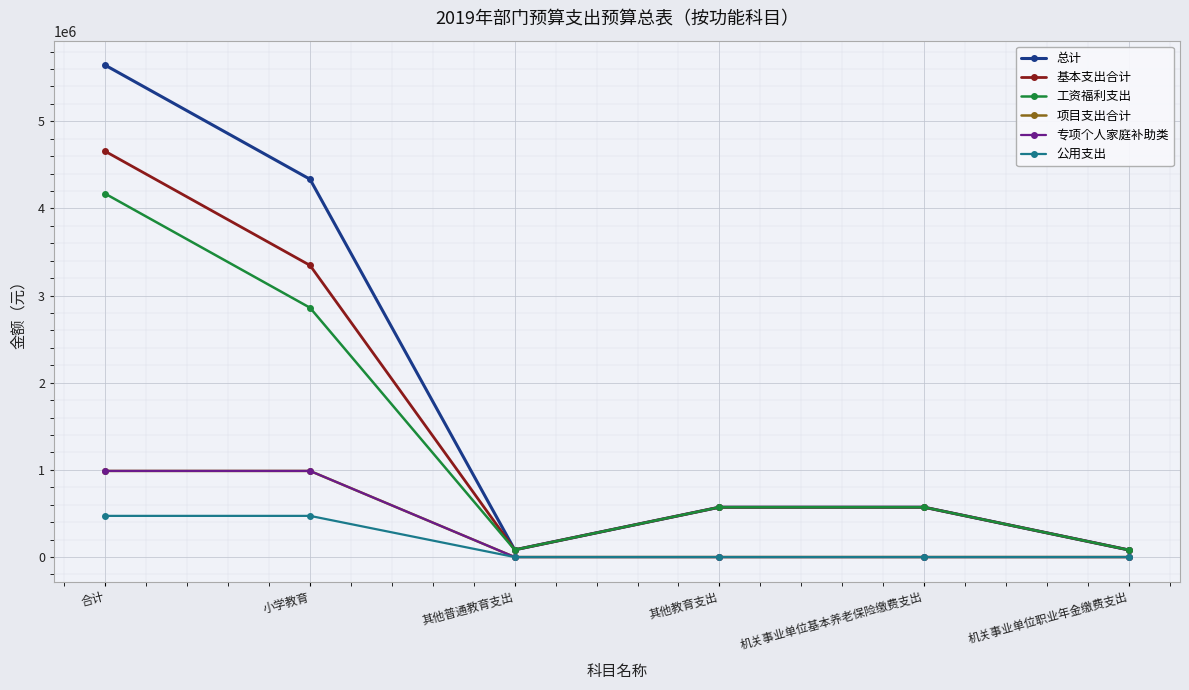

Reading left to right, transcribe all the data shown in this chart.

总计: 5643723.8	4335666.0	82932.6	571948.8	571948.8	81227.6
基本支出合计: 4655443.8	3347386.0	82932.6	571948.8	571948.8	81227.6
工资福利支出: 4168953.8	2860896.0	82932.6	571948.8	571948.8	81227.6
项目支出合计: 988280.0	988280.0	0.0	0.0	0.0	0.0
专项个人家庭补助类: 988280.0	988280.0	0.0	0.0	0.0	0.0
公用支出: 472590.0	472590.0	0.0	0.0	0.0	0.0